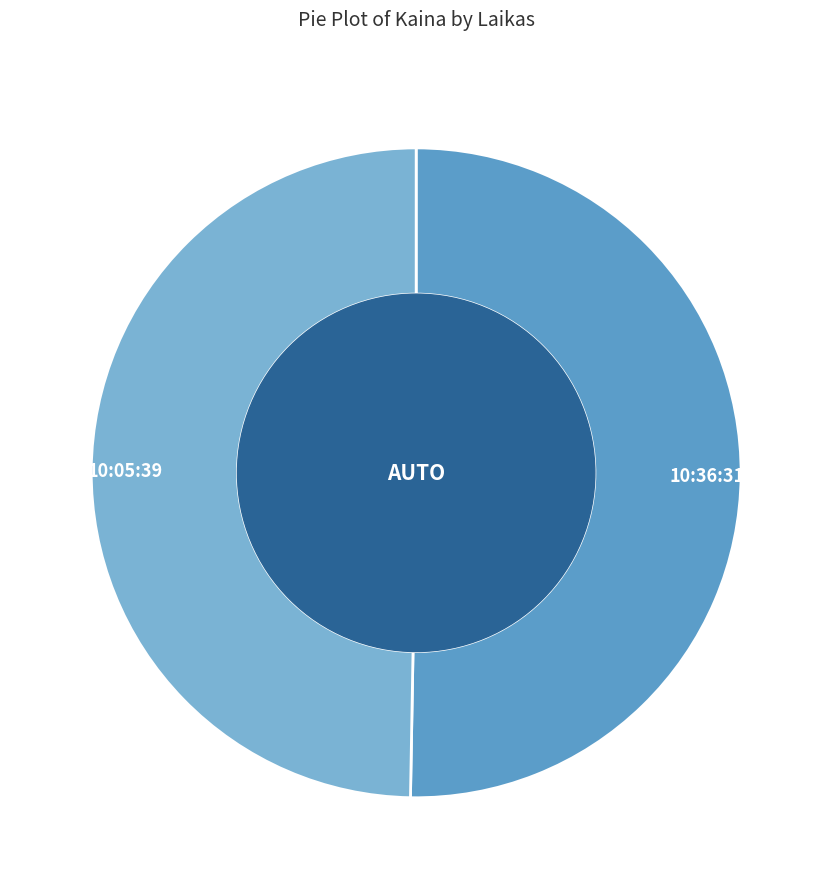

Which category has the smallest portion of the pie?

10:05:39